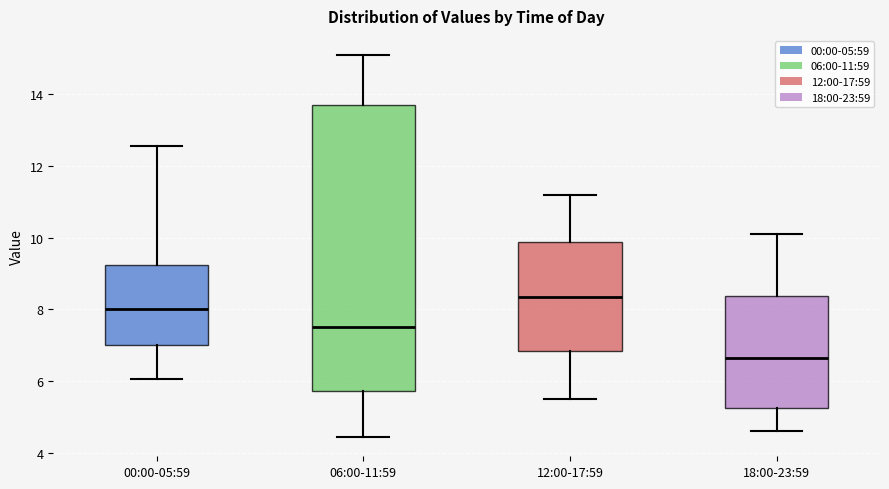

Which box has the highest median line?

12:00-17:59